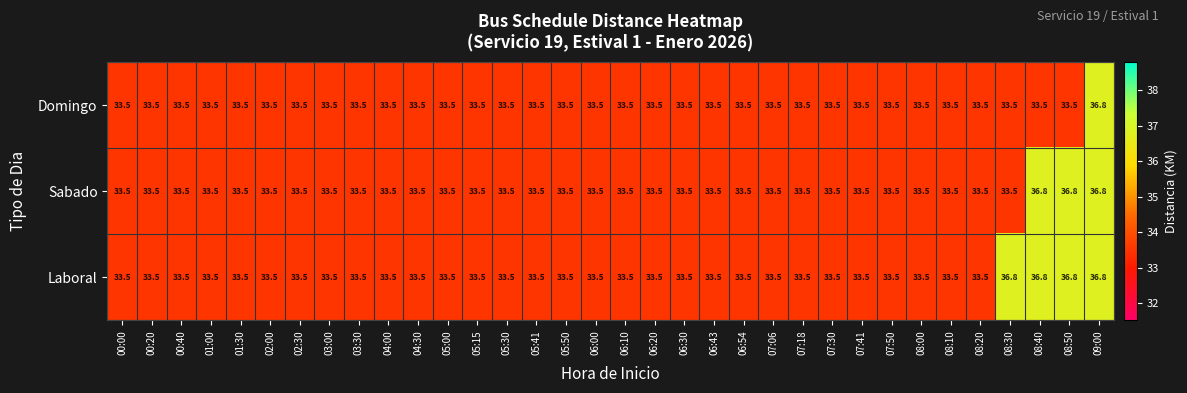

Is it true that Domingo equals 33.5 at 06:20?

True